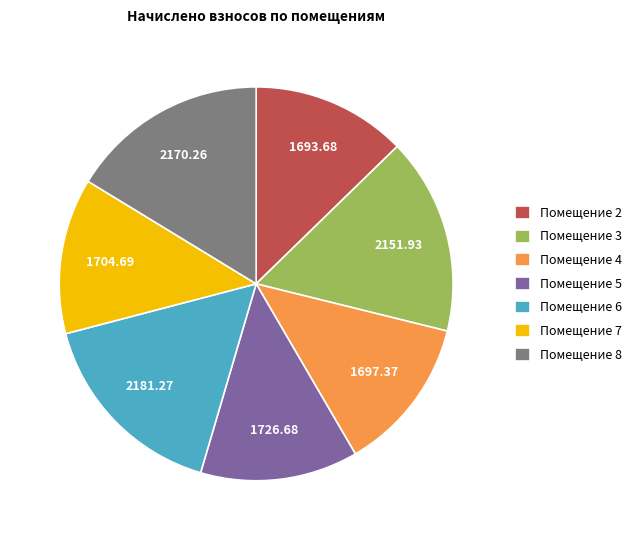

How many segments does this pie chart have?

7